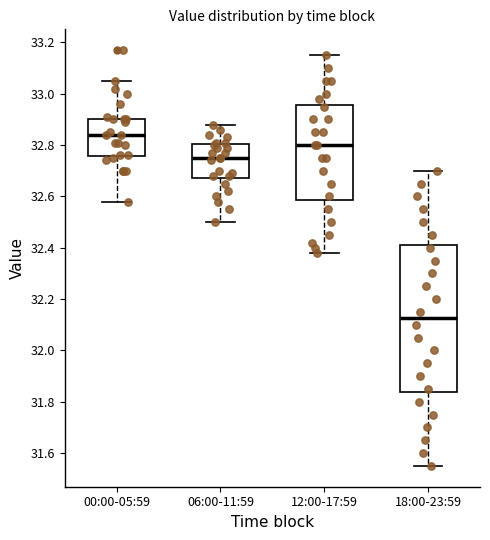

Which box has the highest median line?

00:00-05:59